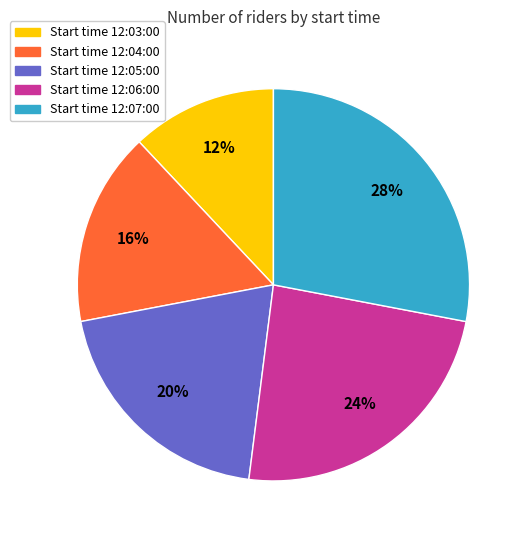

What is the ratio of the value at Start time 12:06:00 to the value at Start time 12:04:00?

1.5